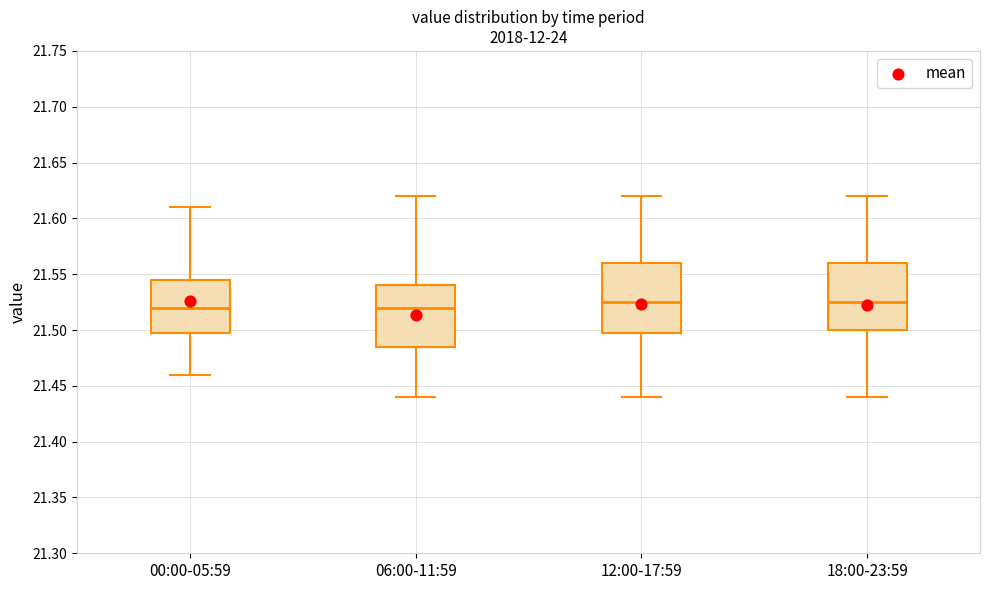

Where is the upper edge of the box for 18:00-23:59 on the y-axis? The values are not printed on the chart, so give them approximately, as read against the axis.

21.560